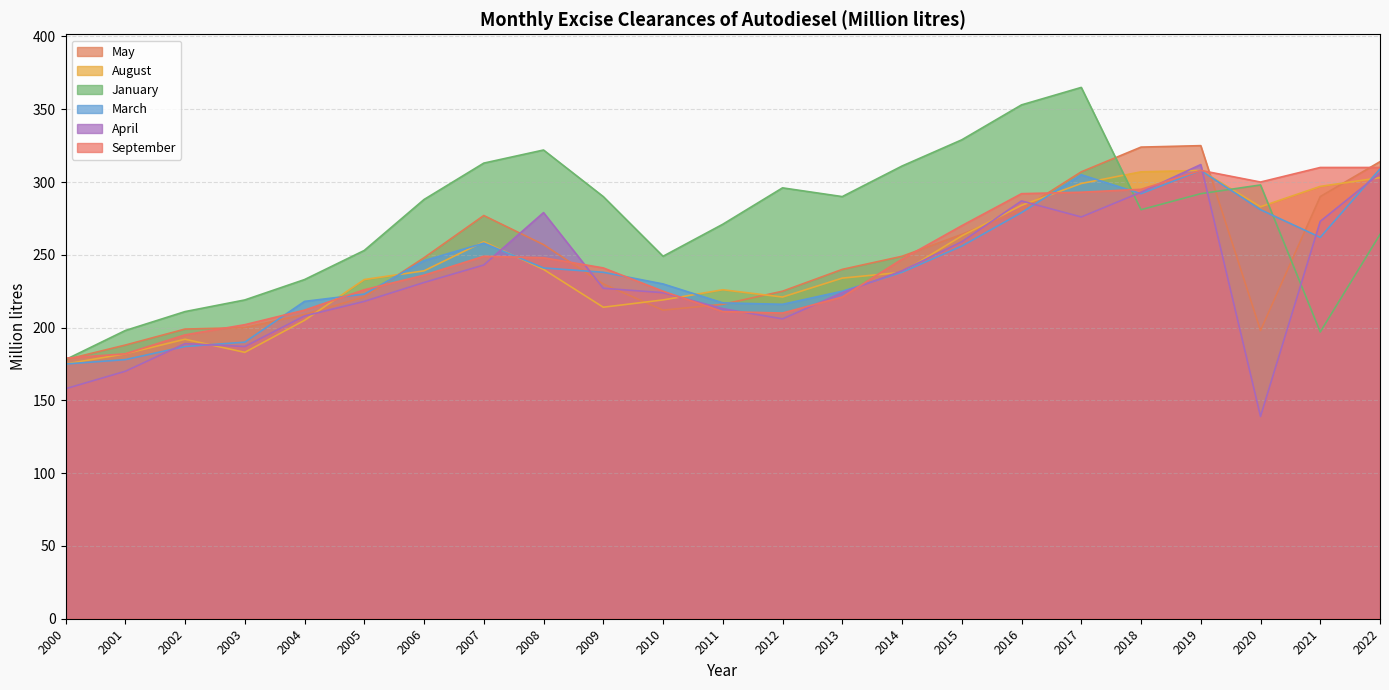

Reading right to left, transcribe all the data shown in this chart.

May: 2022=314	2021=290	2020=198	2019=325	2018=324	2017=307	2016=281	2015=264	2014=249	2013=240	2012=225	2011=216	2010=212	2009=230	2008=257	2007=277	2006=248	2005=221	2004=209	2003=200	2002=199	2001=188	2000=178
August: 2022=303	2021=297	2020=283	2019=308	2018=307	2017=299	2016=284	2015=263	2014=238	2013=234	2012=221	2011=226	2010=219	2009=214	2008=240	2007=259	2006=239	2005=233	2004=205	2003=183	2002=192	2001=182	2000=175
January: 2022=264	2021=197	2020=298	2019=292	2018=281	2017=365	2016=353	2015=329	2014=311	2013=290	2012=296	2011=271	2010=249	2009=290	2008=322	2007=313	2006=288	2005=253	2004=233	2003=219	2002=211	2001=198	2000=178
March: 2022=309	2021=262	2020=281	2019=308	2018=292	2017=305	2016=279	2015=256	2014=238	2013=225	2012=216	2011=217	2010=230	2009=238	2008=241	2007=258	2006=246	2005=223	2004=218	2003=190	2002=187	2001=178	2000=175
April: 2022=306	2021=273	2020=139	2019=312	2018=293	2017=276	2016=287	2015=259	2014=239	2013=224	2012=206	2011=213	2010=224	2009=227	2008=279	2007=243	2006=231	2005=218	2004=208	2003=187	2002=189	2001=170	2000=158
September: 2022=310	2021=310	2020=300	2019=308	2018=295	2017=293	2016=292	2015=270	2014=247	2013=221	2012=210	2011=211	2010=225	2009=241	2008=248	2007=249	2006=236	2005=226	2004=212	2003=202	2002=195	2001=182	2000=179